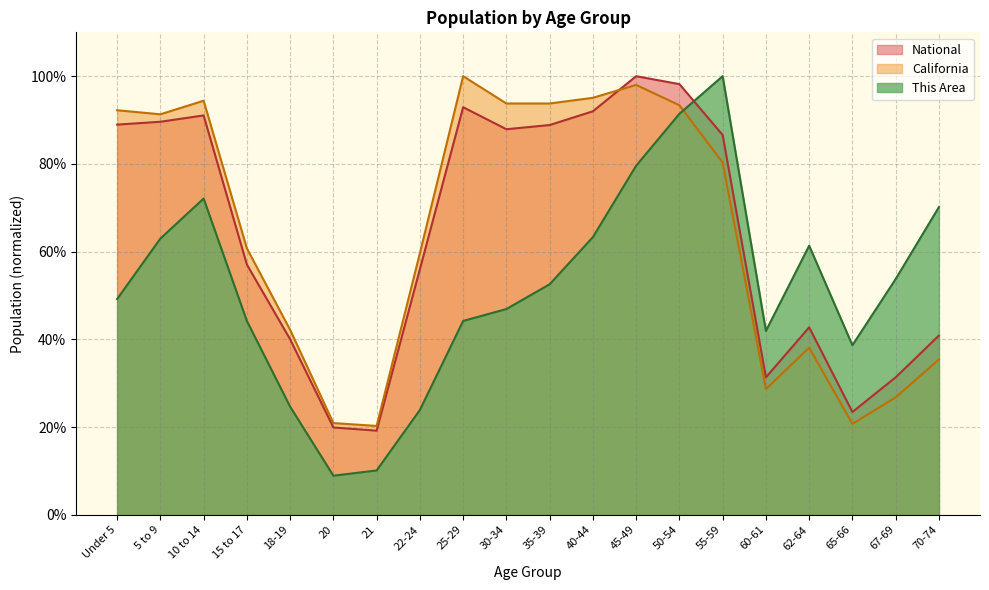

What is the difference between the highest and lowest values at 60-61?

0.1